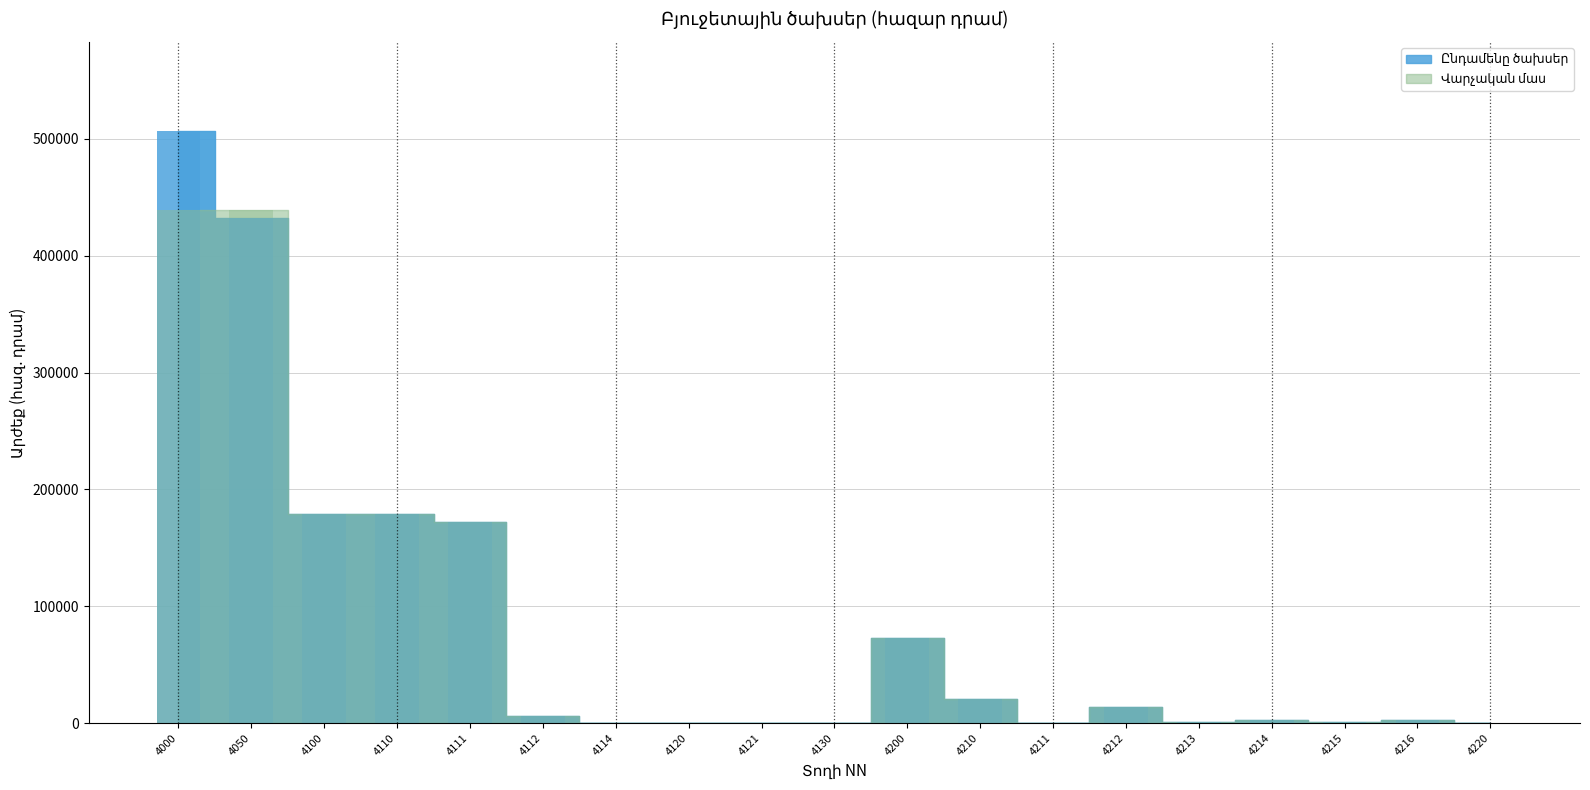

Rank the series by their maximum value, from highest to lowest.

Ընդամենը ծախսեր, Վարչական մաս